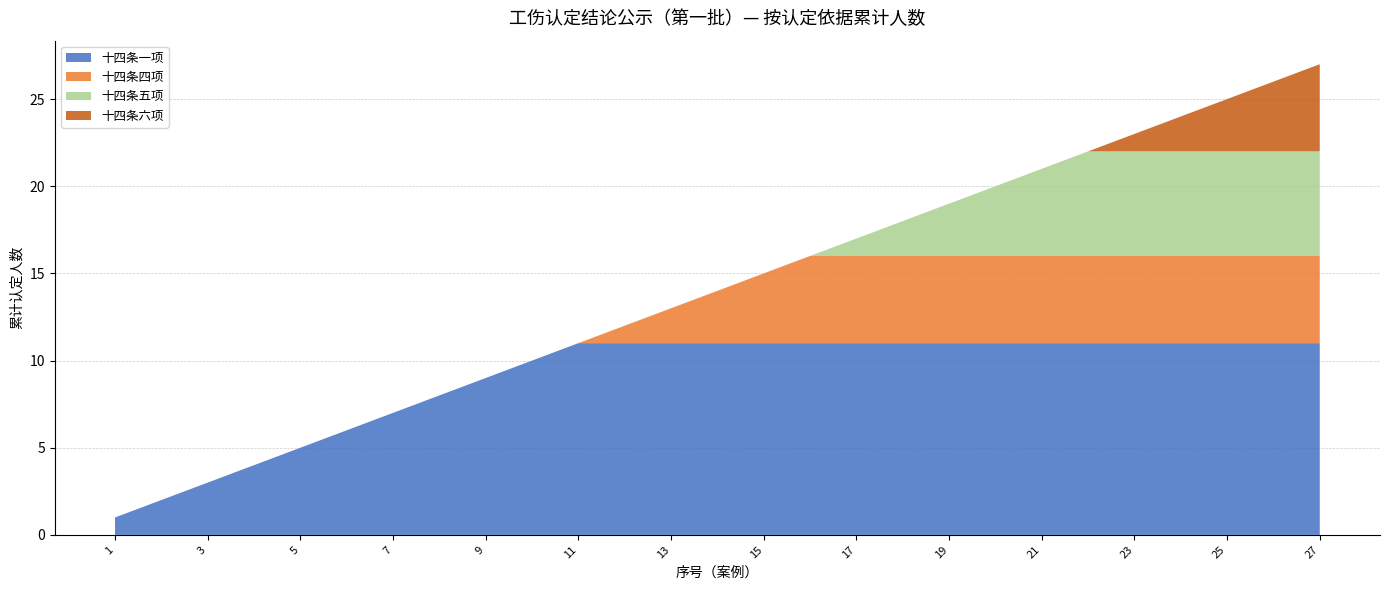

The 十四条一项 series shows 5 at 3. True or false?

False